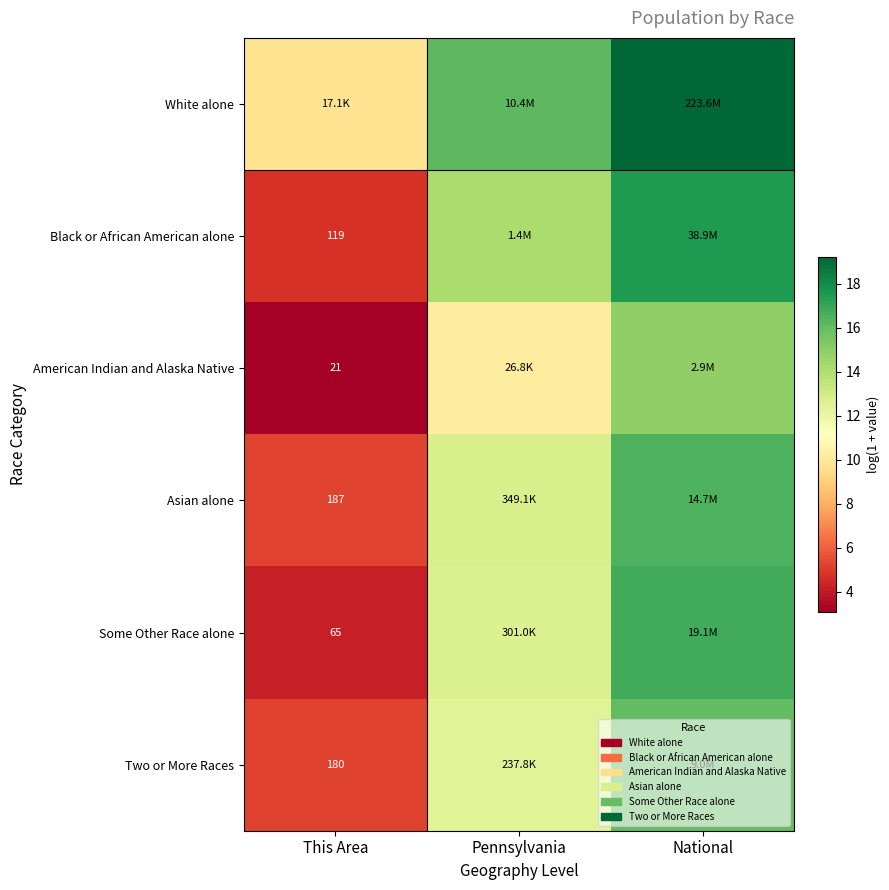

What is the approximate value of Some Other Race alone at Pennsylvania?

12.6